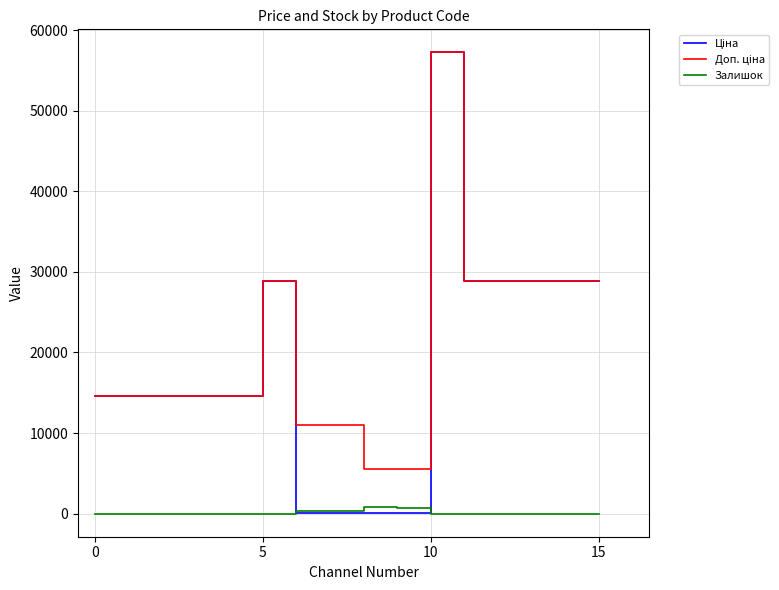

What is the maximum value shown in the chart?

57235.5